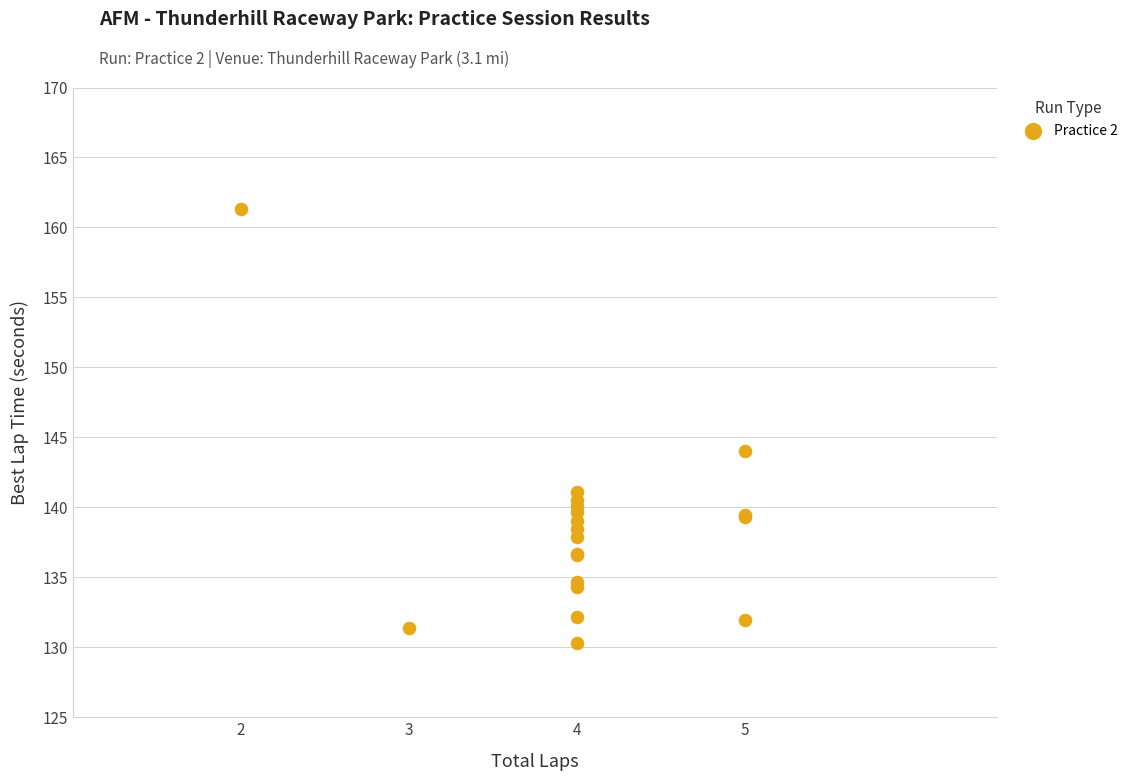

What Y value in the scatter plot is closest to 145?

144.1